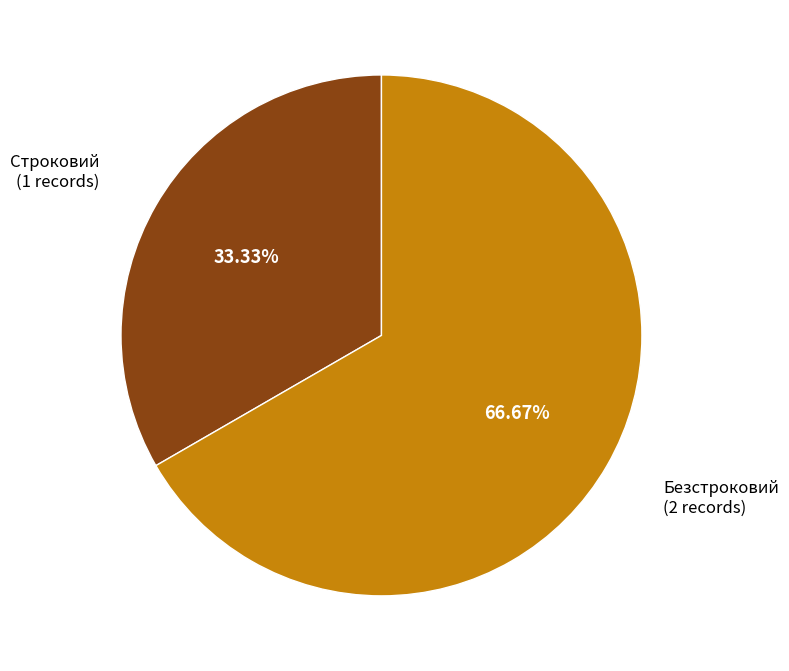

Does any single category account for the majority?

Yes